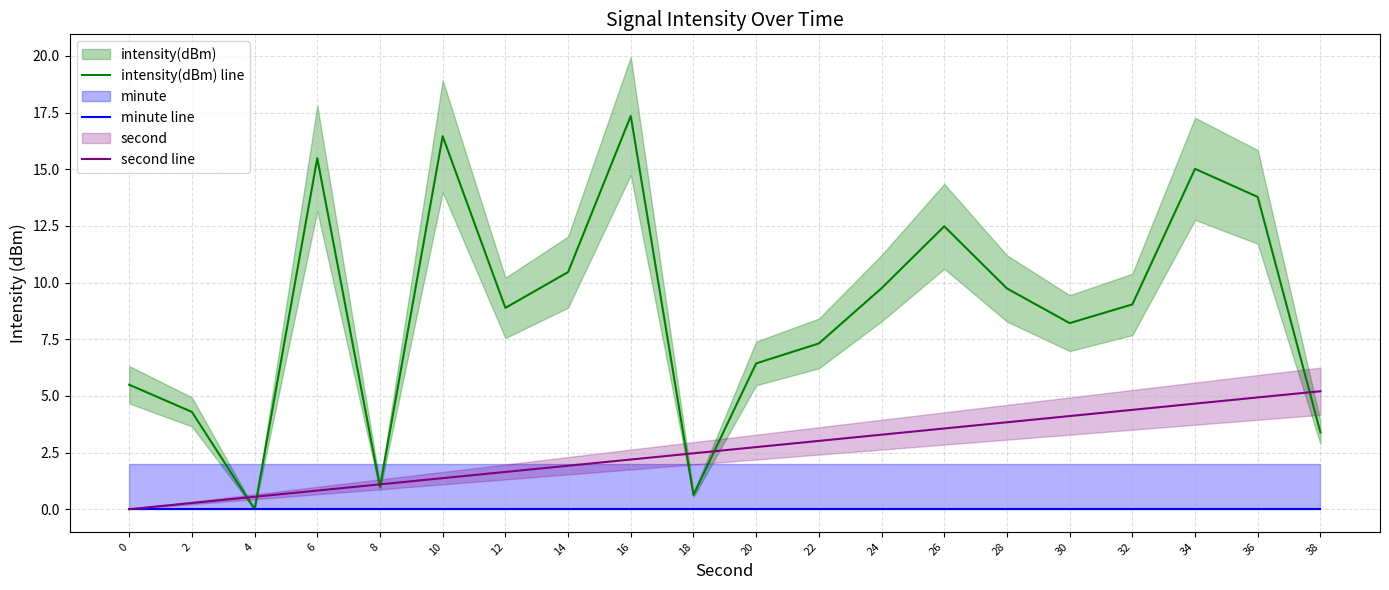

What is the average value of the second line series?

2.6